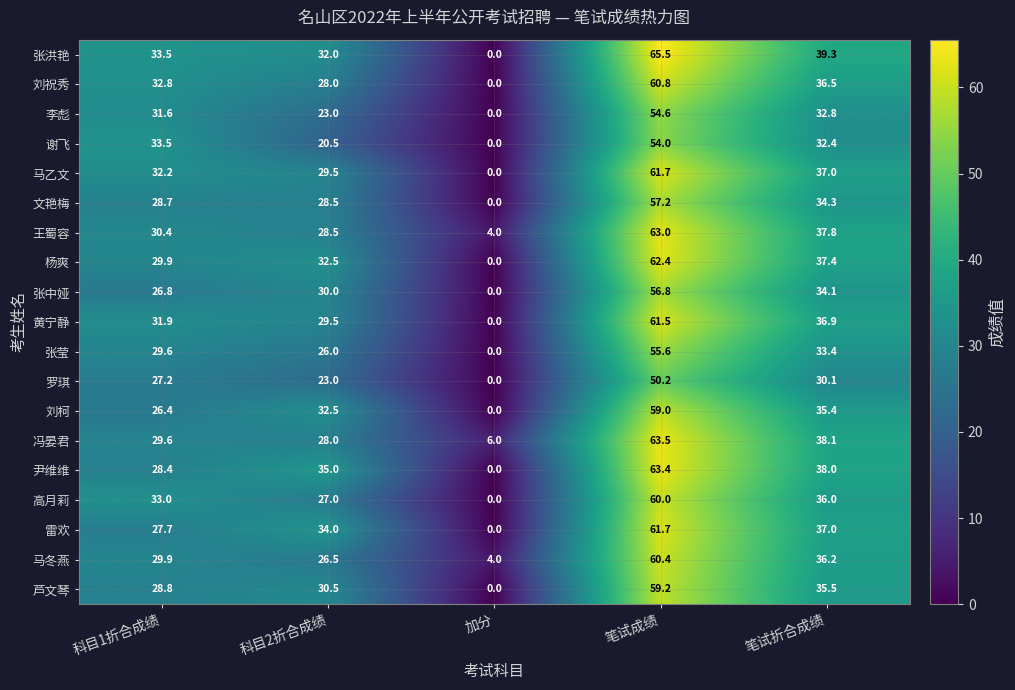

Count the number of data series in this chart.

19